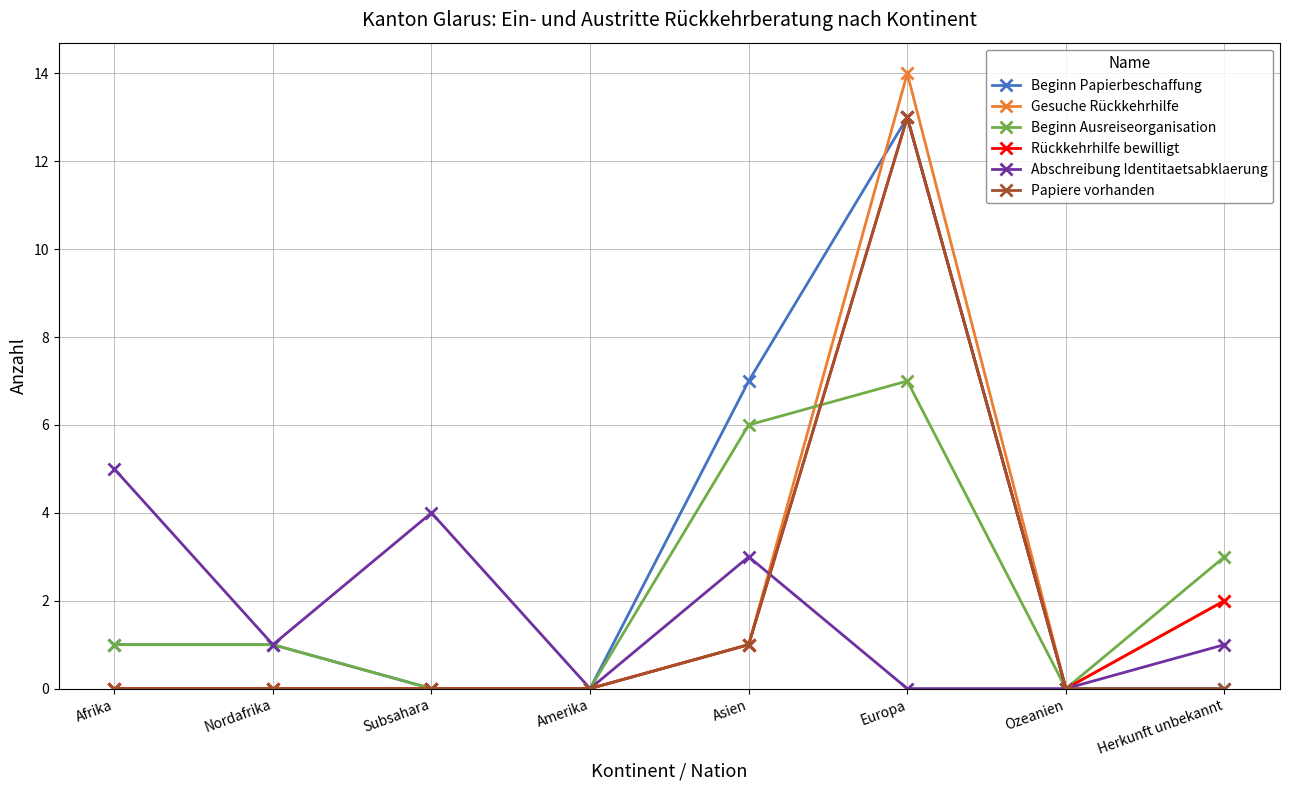

True or false: Gesuche Rückkehrhilfe and Abschreibung Identitaetsabklaerung cross at least once.

True